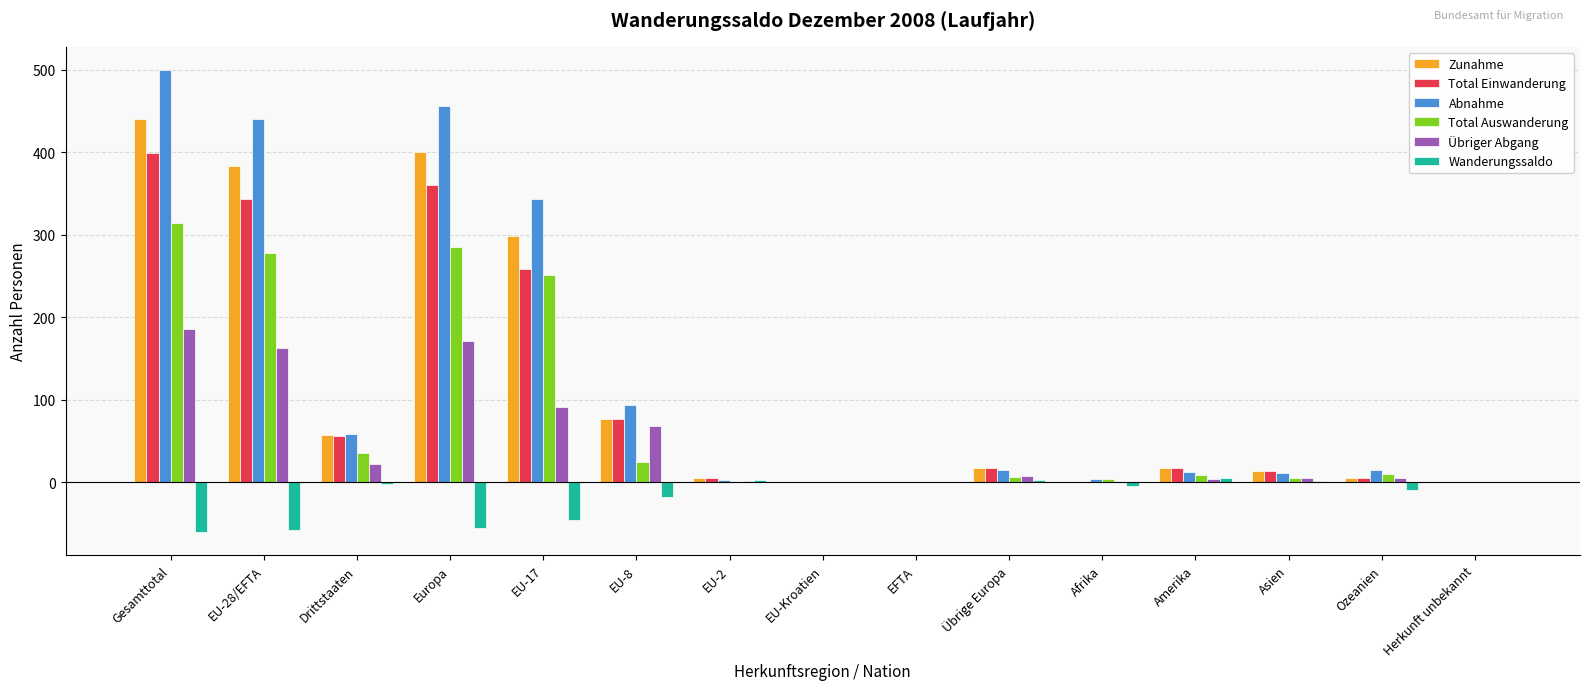

What is the sum of all Zunahme values?

1721